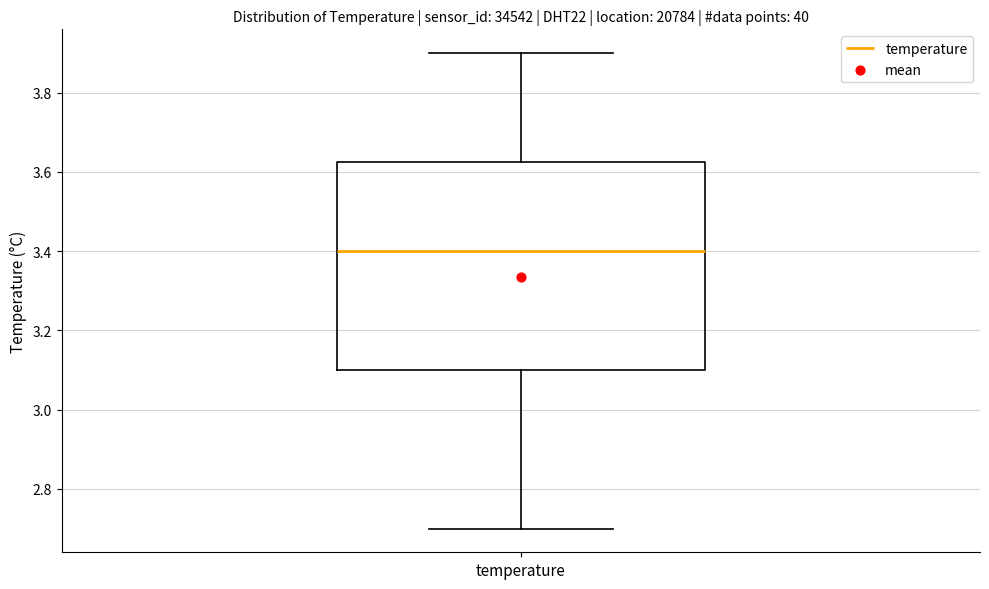

Read this box plot against the y-axis: the position of the median line, the range covered by the box, and the ends of both whiskers. The values are not printed on the chart, so give them approximately, as read against the axis.

median 3.40, box 3.10 to 3.62, whiskers 2.70 to 3.90